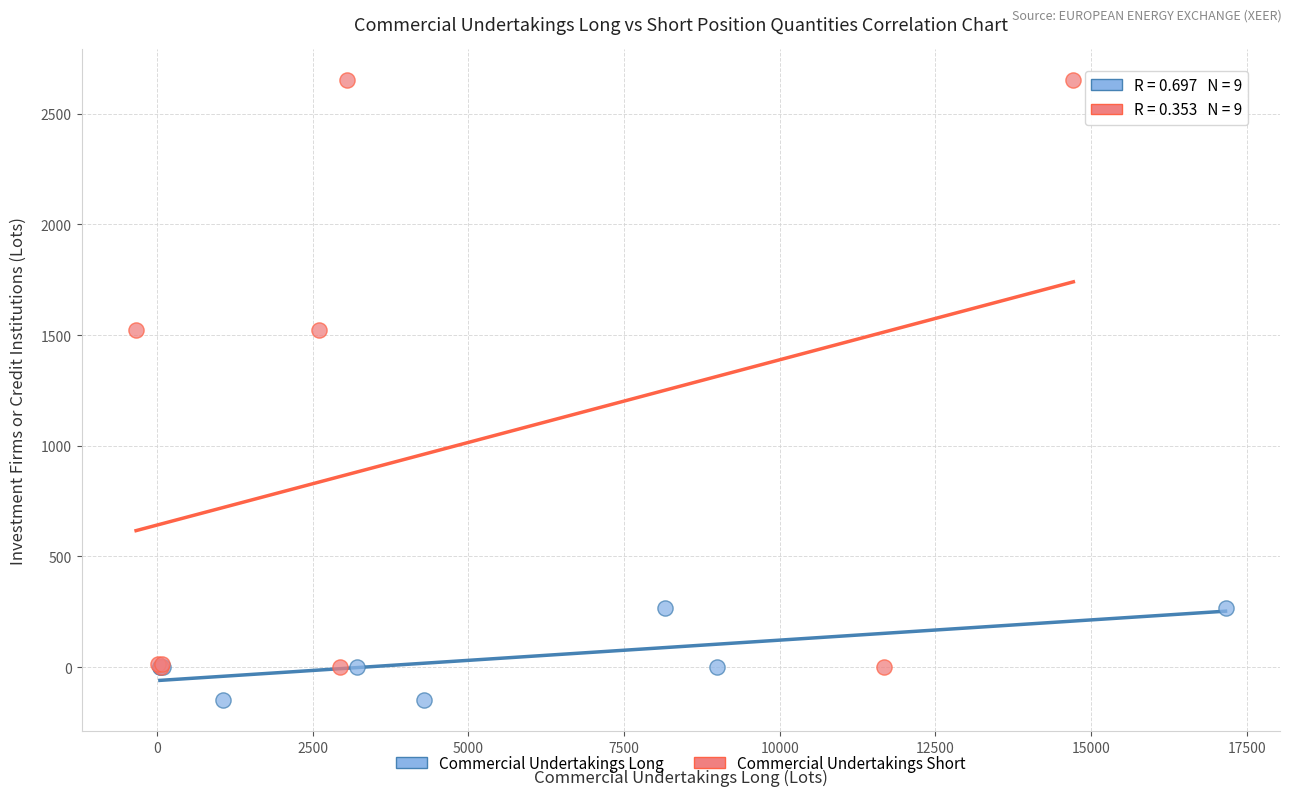

Which series has the widest spread of Y values?

Commercial Undertakings Short